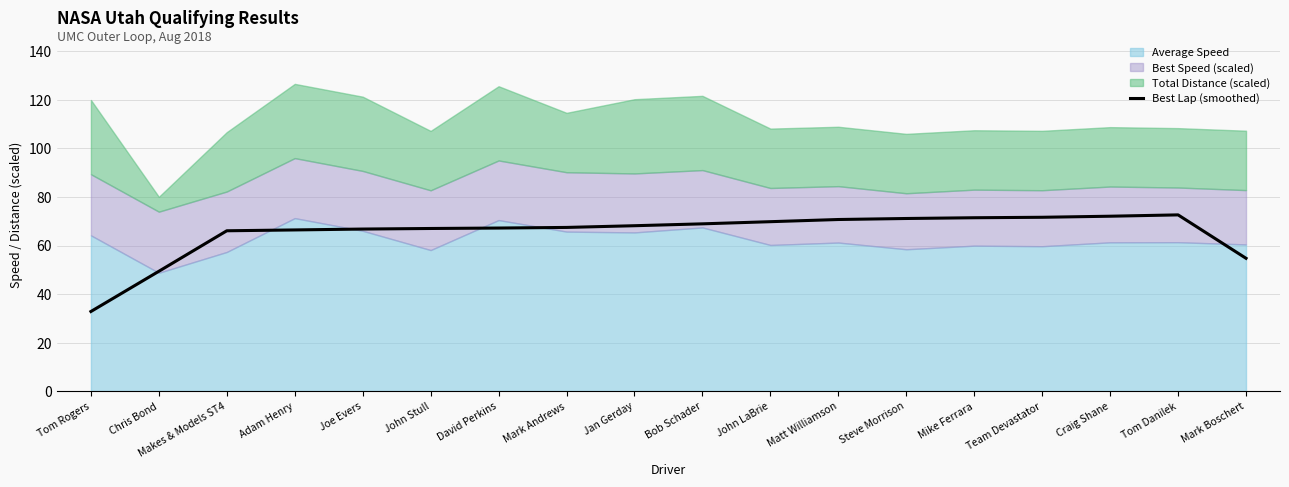

Which category has the lowest value across all series?

Tom Rogers